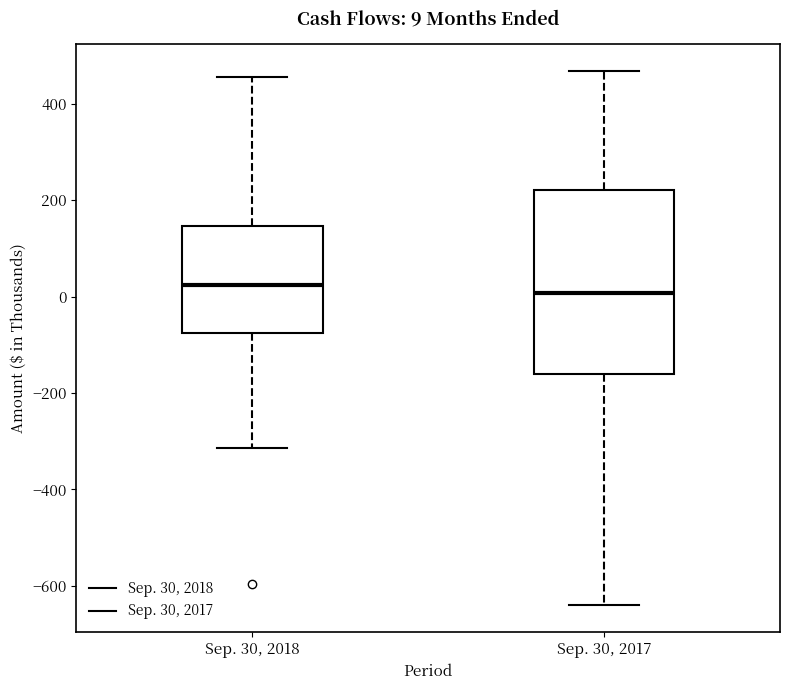

Which box is the tallest, from its lower edge to its upper edge?

Sep. 30, 2017